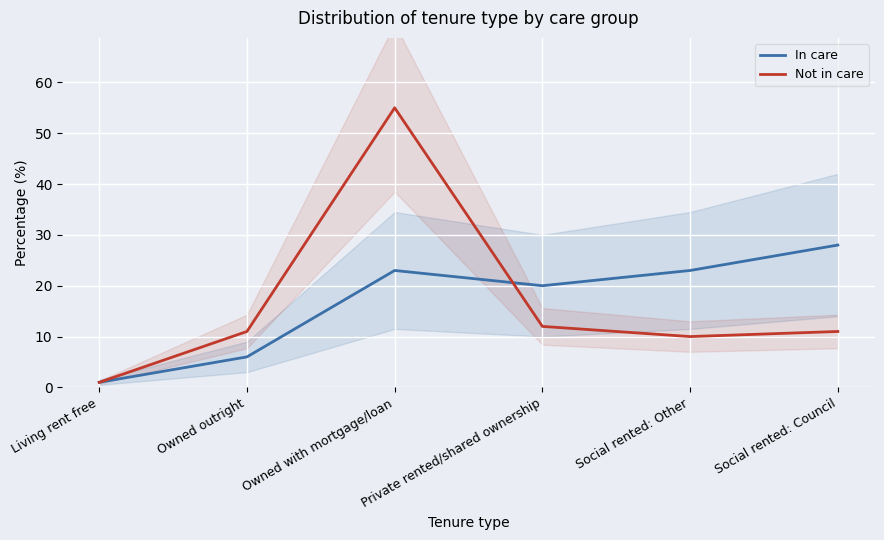

List the labels in order of In care value, smallest first.

Living rent free, Owned outright, Private rented/shared ownership, Owned with mortgage/loan, Social rented: Other, Social rented: Council